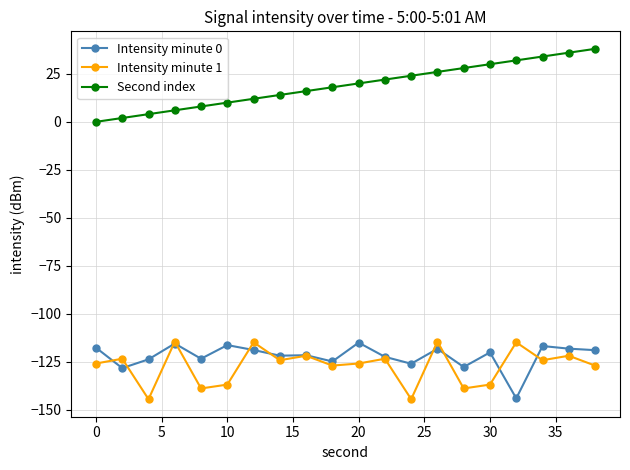

True or false: Intensity minute 1 and Second index cross at least once.

False